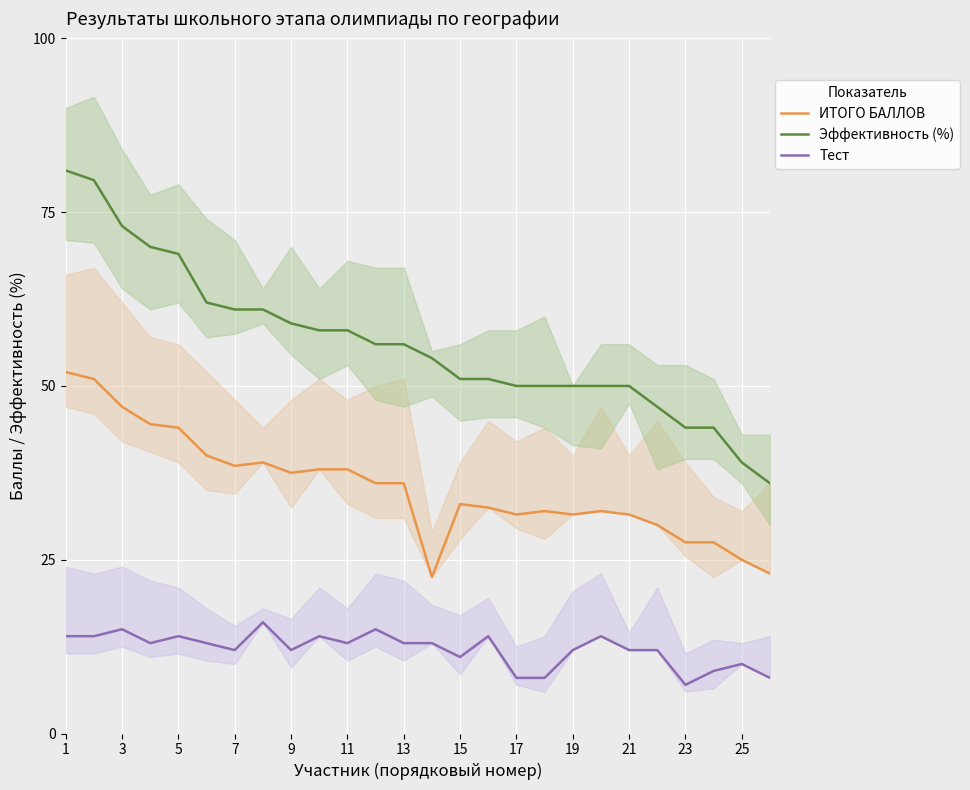

What is the maximum value for Тест?

16.0